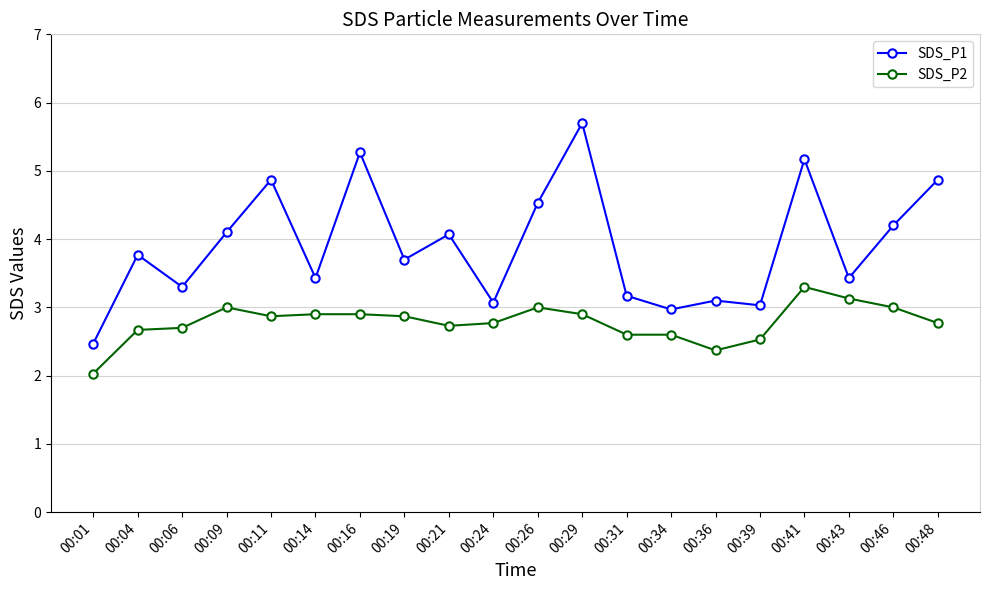

Between 00:04 and 00:41, which series saw the biggest shift?

SDS_P1